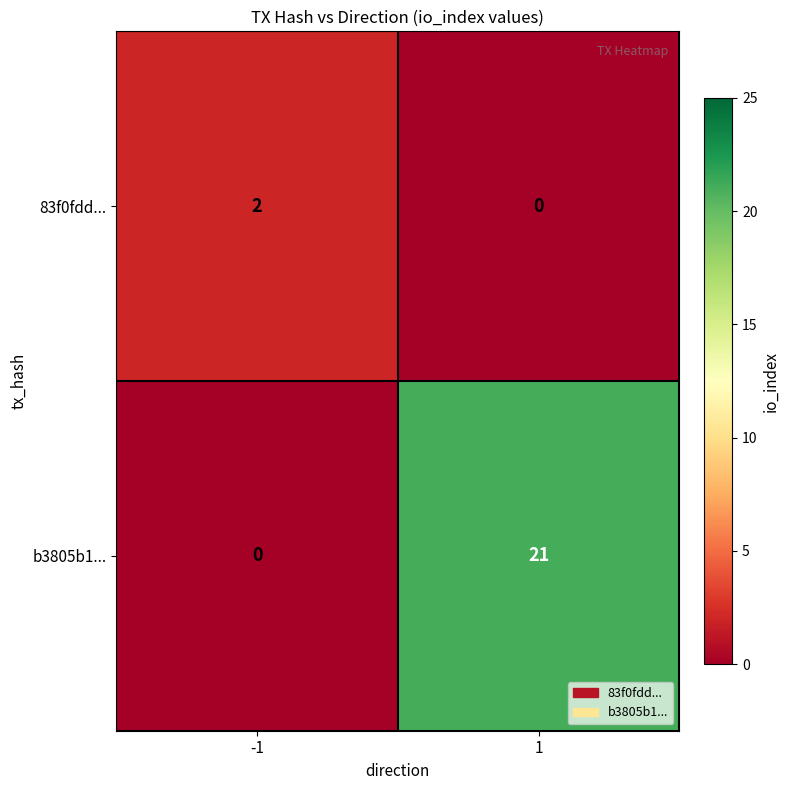

Between -1 and 1, which series saw the biggest shift?

b3805b1...